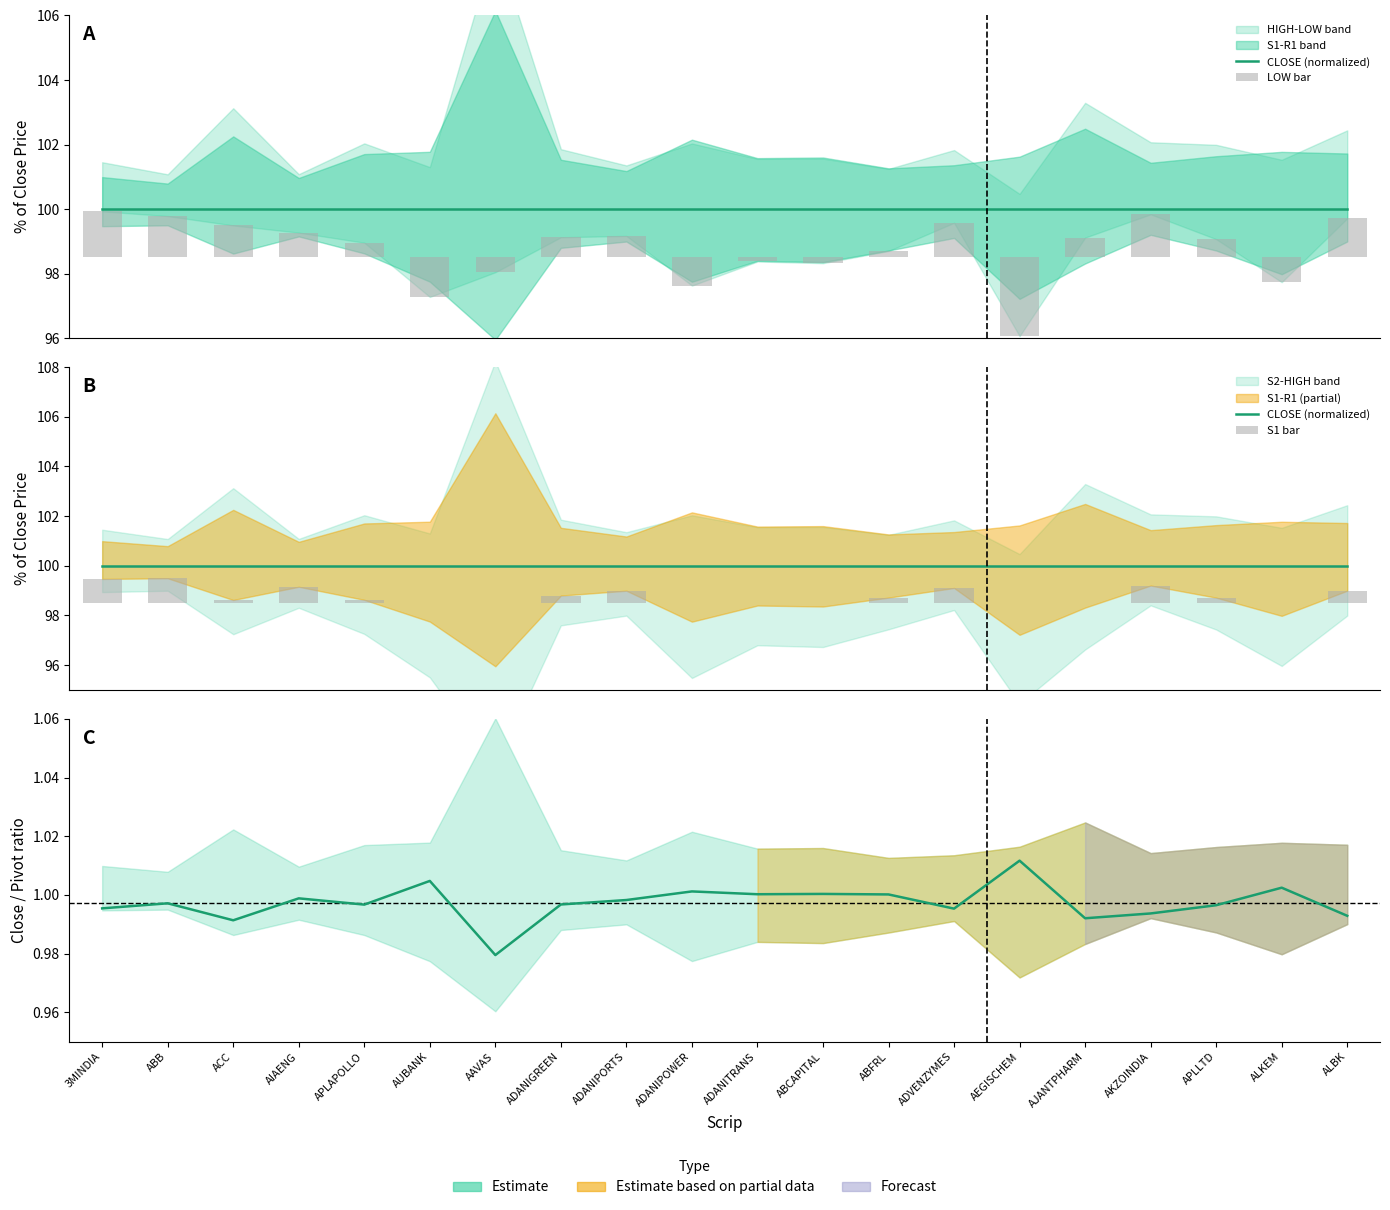

At which label is S1 bar closest to 0?

AUBANK